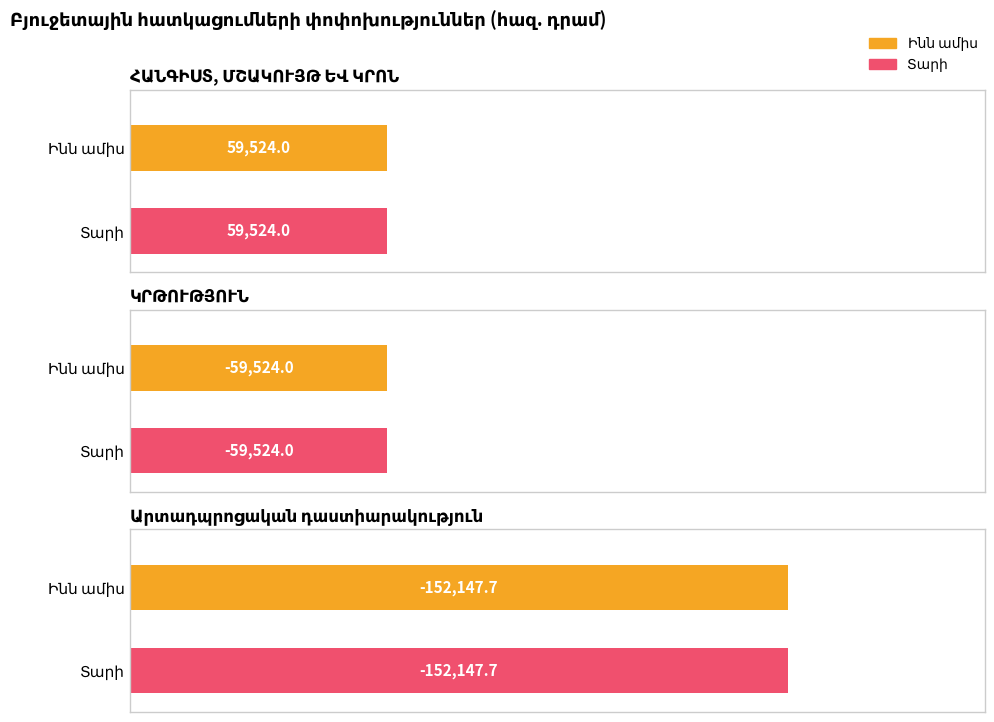

At which category does the chart reach its minimum across all series?

Արտադպրոցական դաստիարակություն